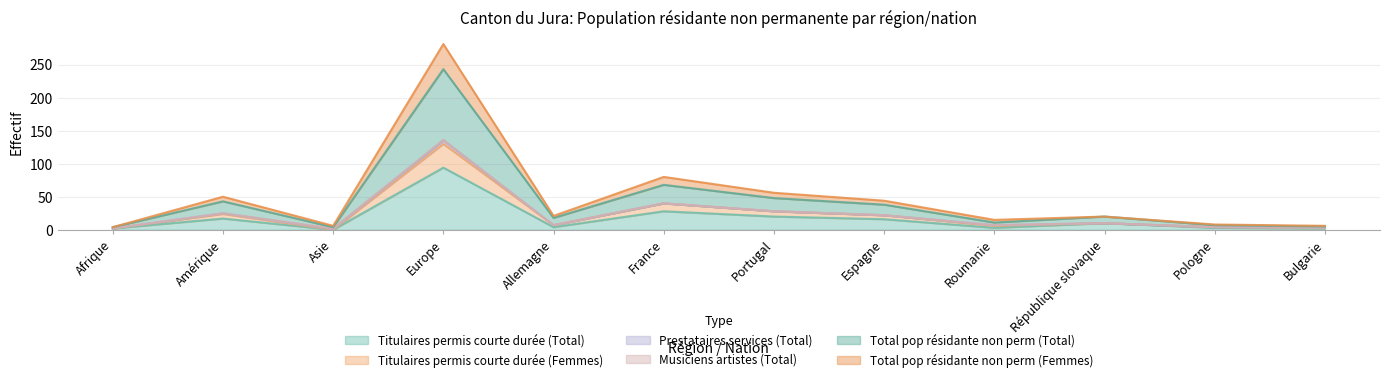

Where is the first local minimum for Titulaires permis courte durée (Femmes)?

Asie